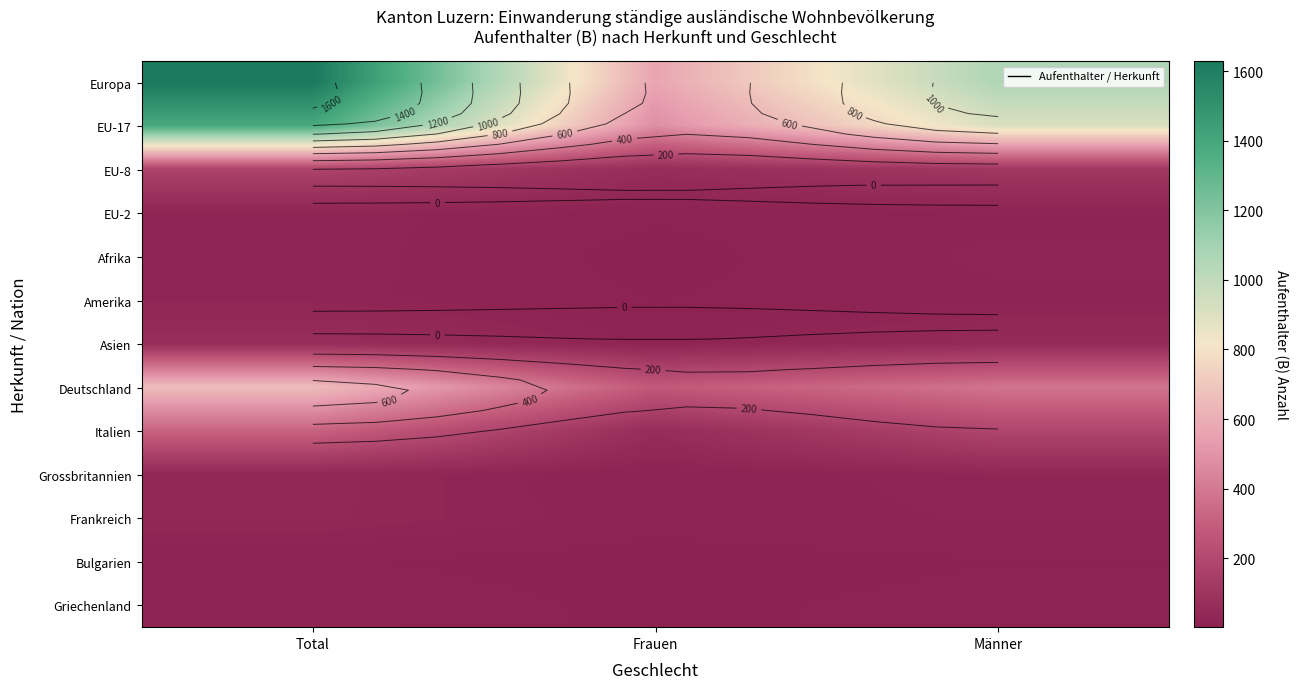

The value of Bulgarien at Männer is 13. True or false?

False